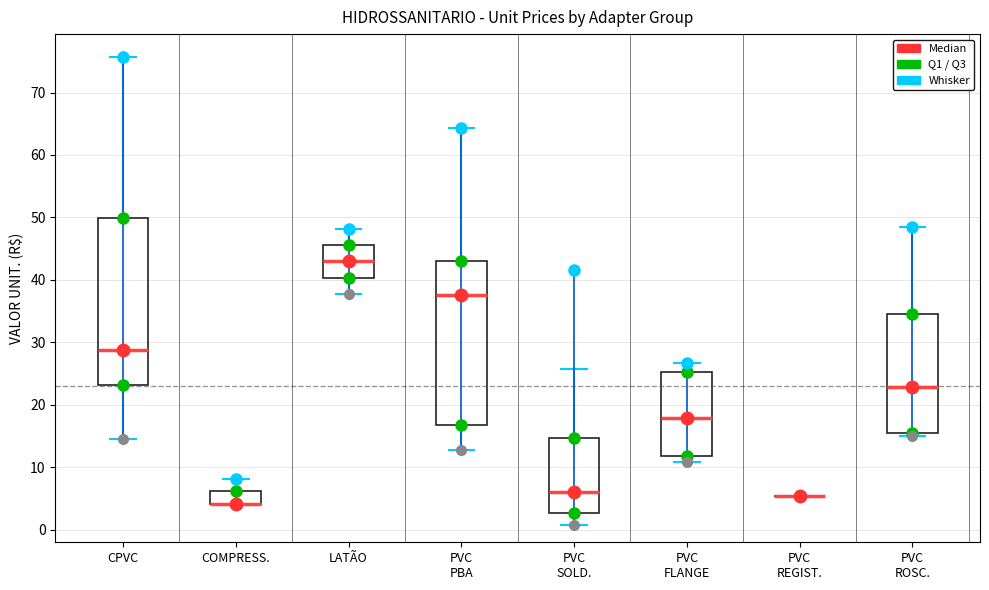

Reading left to right, read every box against the y-axis: the position of its median line, the range the box covers, and the ends of its whiskers. The values are not printed on the chart, so give them approximately, as read against the axis.

CPVC: median 29, box 23 to 50, whiskers 15 to 76
COMPRESS.: median 4 (drawn on the box's lower edge), box 4 to 6, whiskers 4 to 8
LATÃO: median 43, box 40 to 46, whiskers 38 to 48
PVC PBA: median 38, box 17 to 43, whiskers 13 to 64
PVC SOLD.: median 6, box 3 to 15, whiskers 1 to 26
PVC FLANGE: median 18, box 12 to 25, whiskers 11 to 27
PVC REGIST.: box collapsed to a line at 5, whiskers 5 to 5
PVC ROSC.: median 23, box 15 to 35, whiskers 15 (just below the box's lower edge) to 48